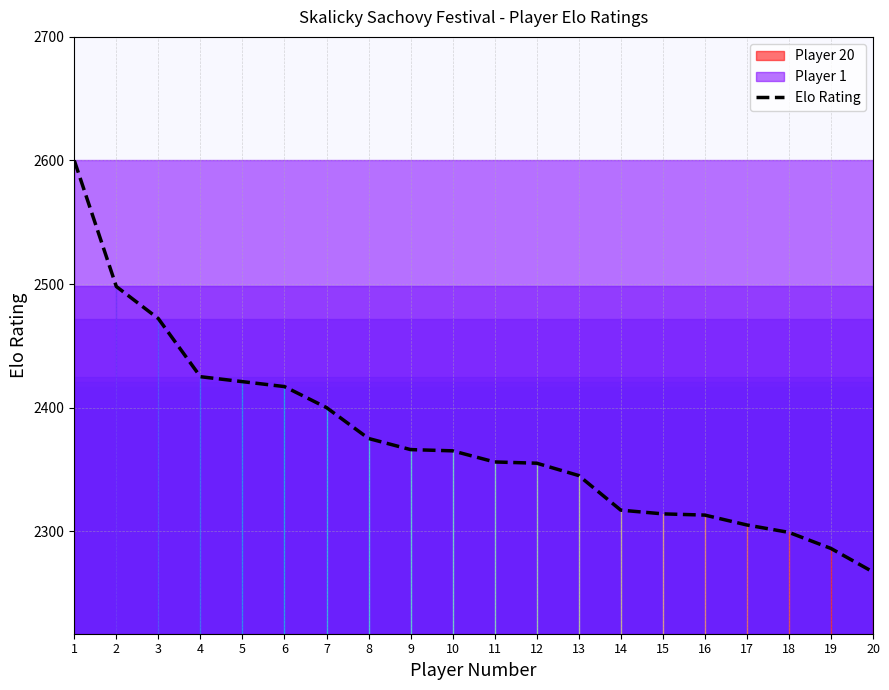

At which label is the value closest to 2433?

4